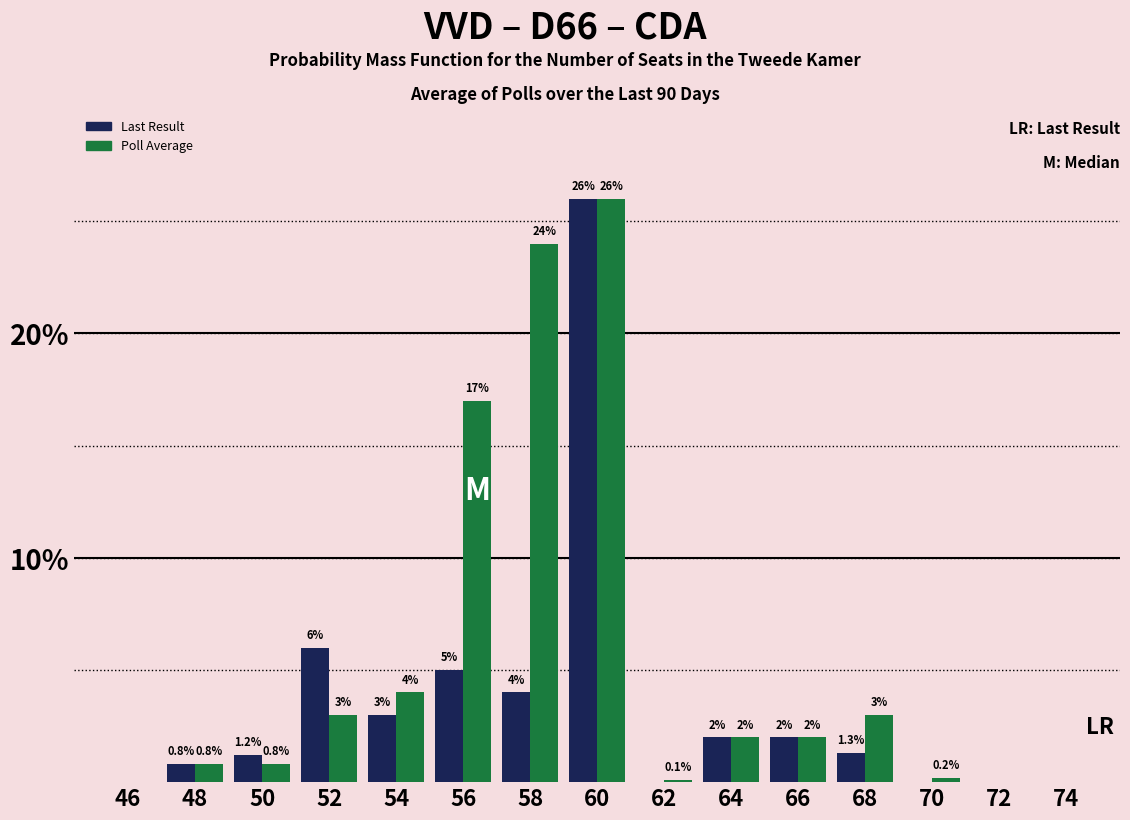

Reading right to left, extract all data points from this chart.

Last Result: 74=0.0	72=0.0	70=0.0	68=1.3	66=2.0	64=2.0	62=0.0	60=26.0	58=4.0	56=5.0	54=3.0	52=6.0	50=1.2	48=0.8	46=0.0
Poll Average: 74=0.0	72=0.0	70=0.2	68=3.0	66=2.0	64=2.0	62=0.1	60=26.0	58=24.0	56=17.0	54=4.0	52=3.0	50=0.8	48=0.8	46=0.0